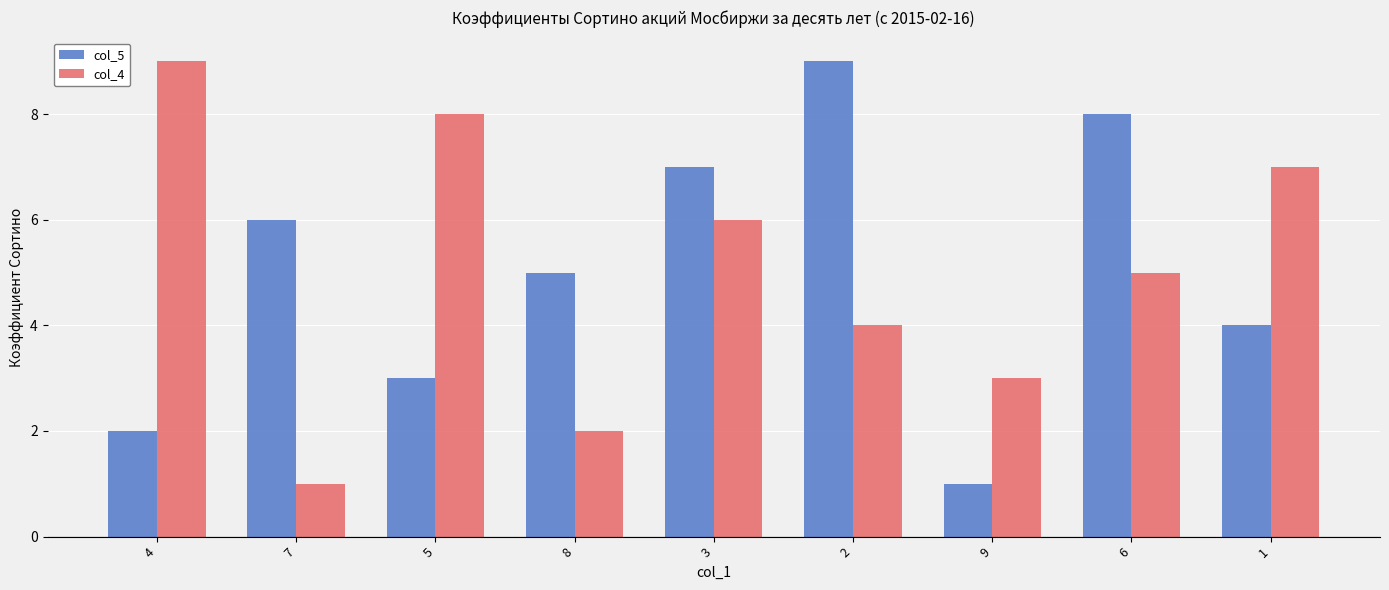

How many col_4 values are between 3 and 7?

5